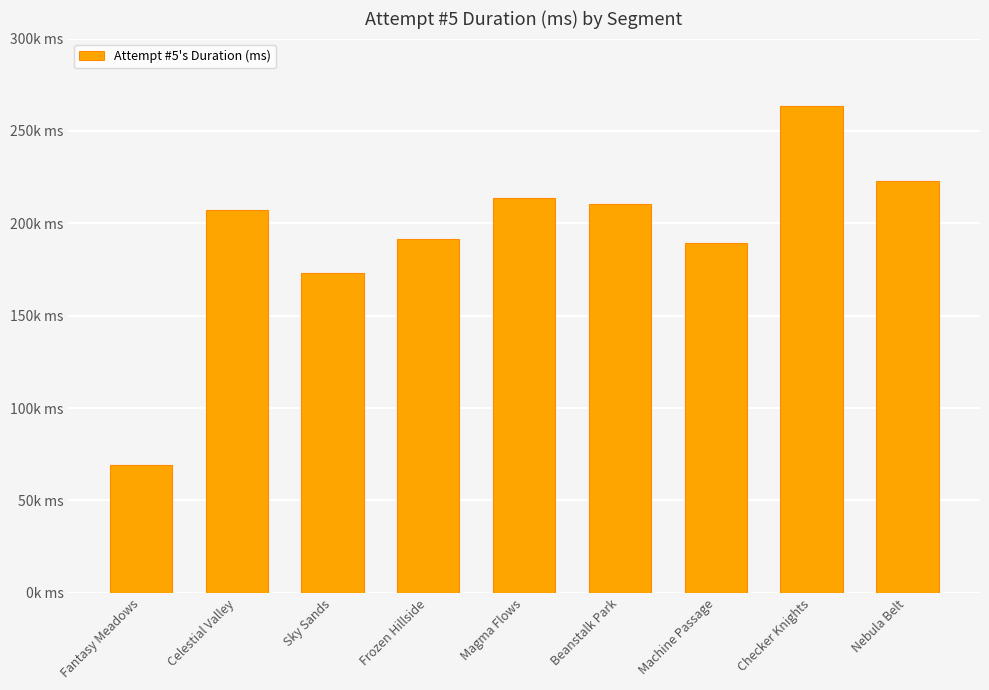

At which label is the value closest to 166173?

Sky Sands